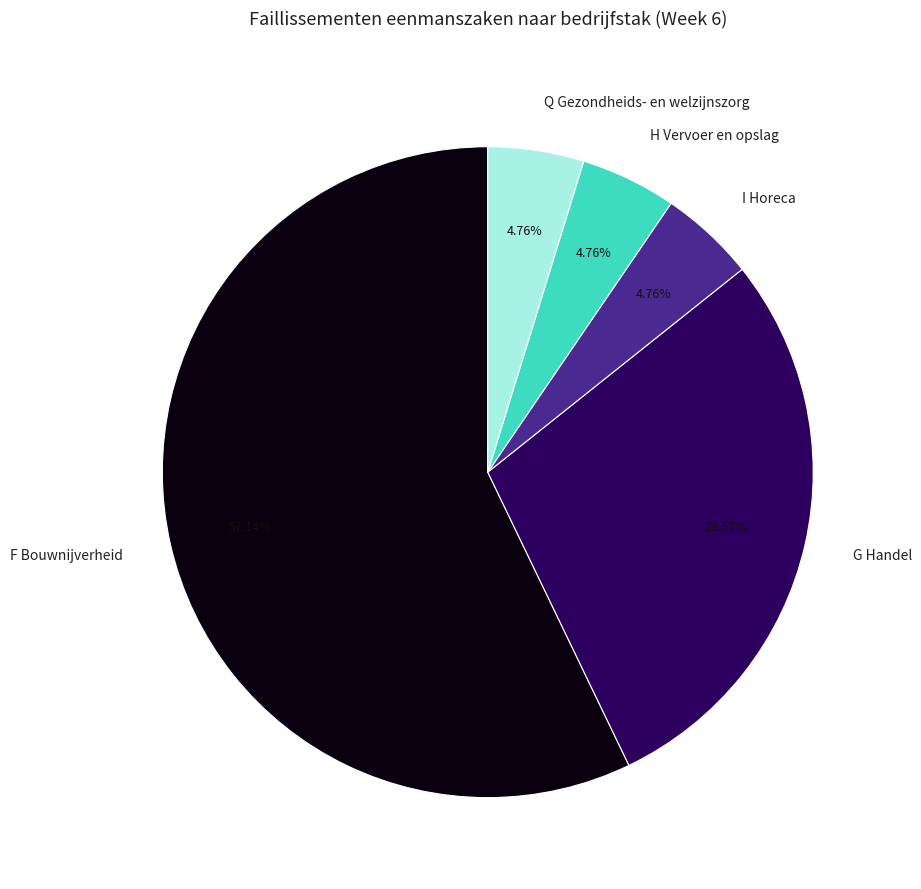

How many slices are in this pie chart?

5